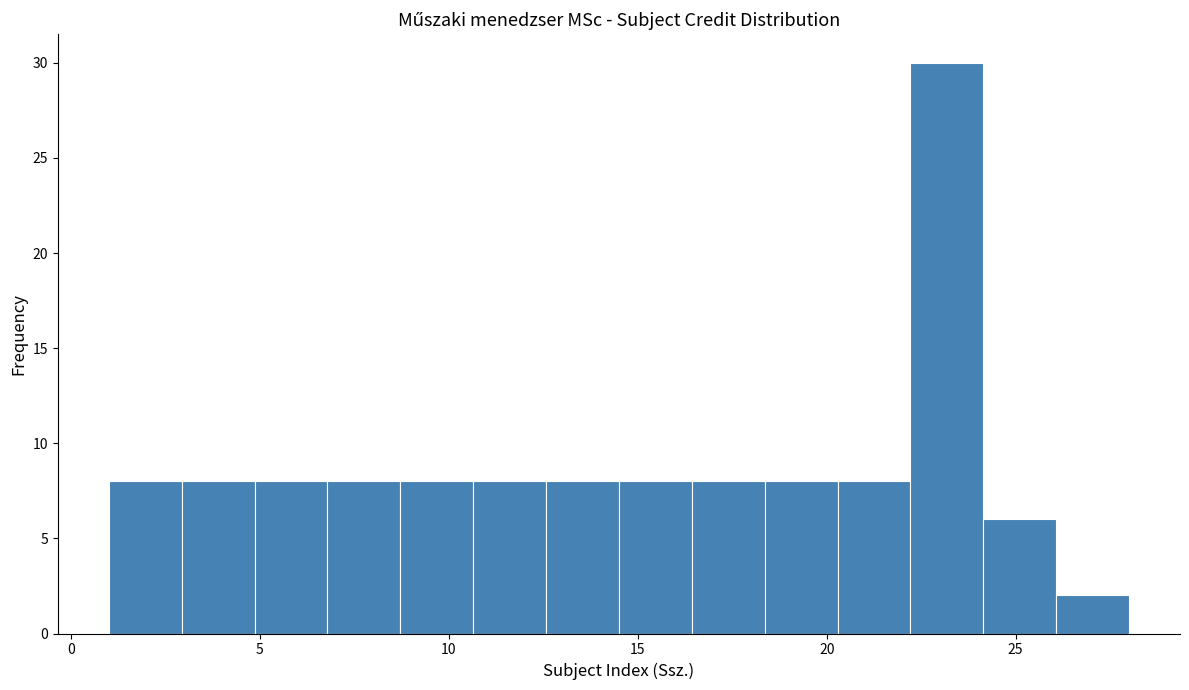

Around what value on the x-axis is the tallest bar? Give the approximate position of its centre, as read against the axis.

23.0